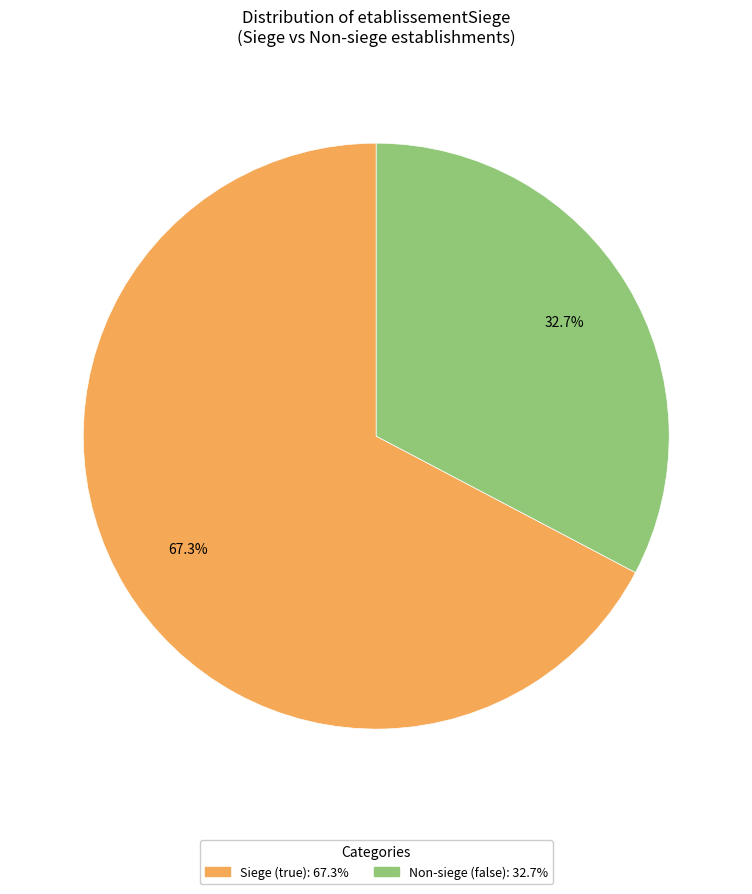

Does any single category account for the majority?

Yes